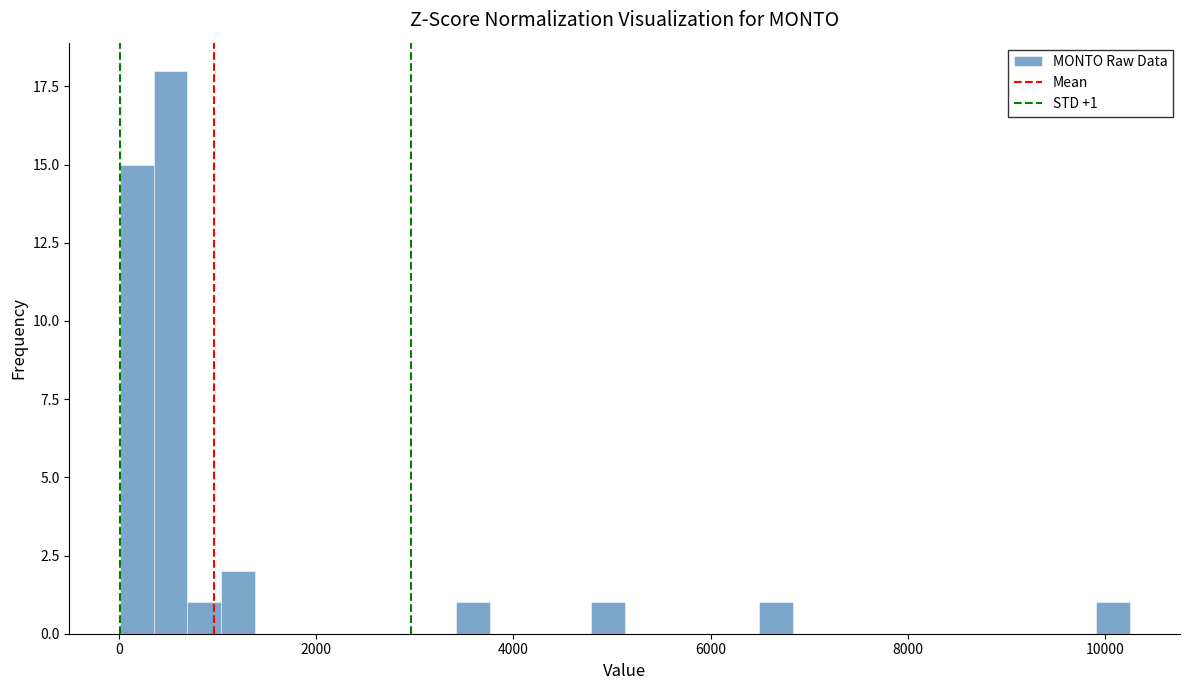

Around what value on the x-axis is the tallest bar? Give the approximate position of its centre, as read against the axis.

600